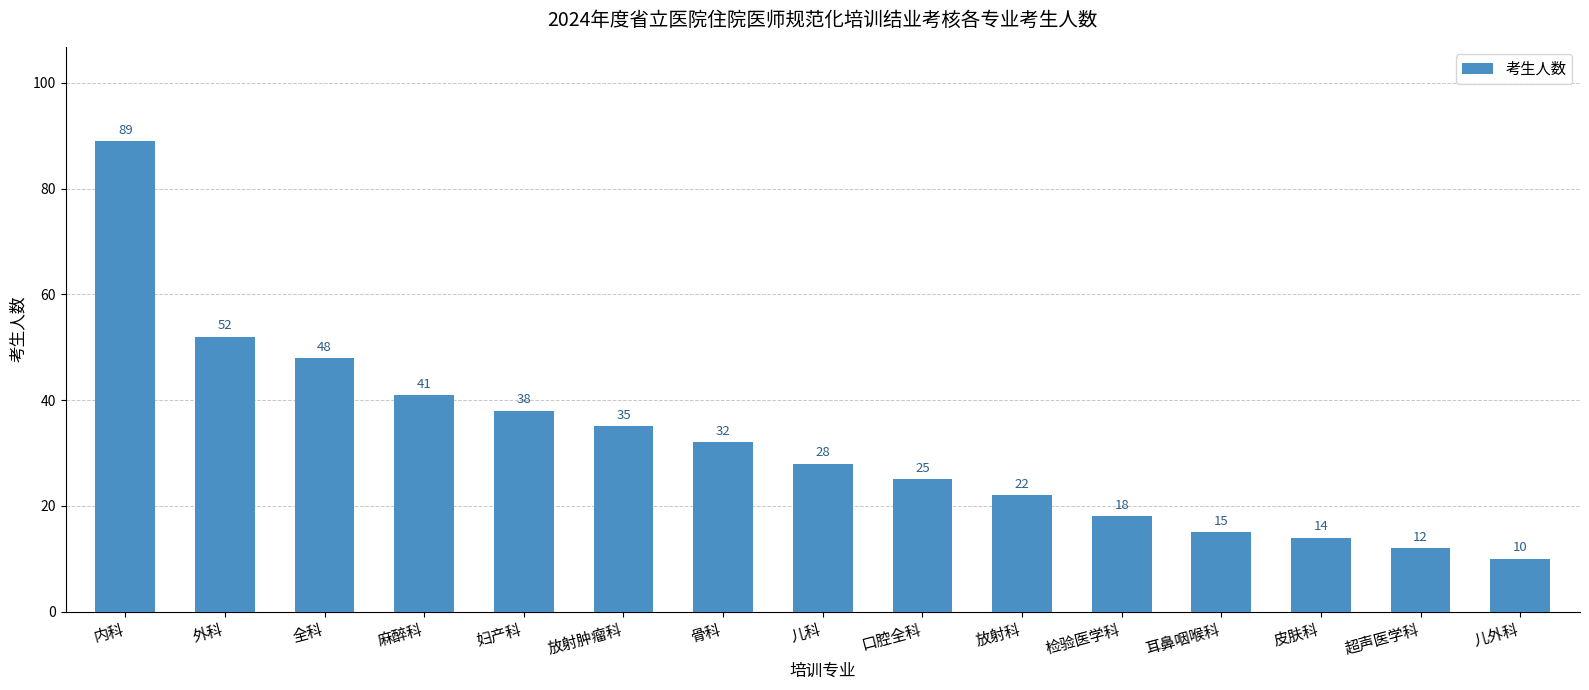

What is the sum of all values?

479